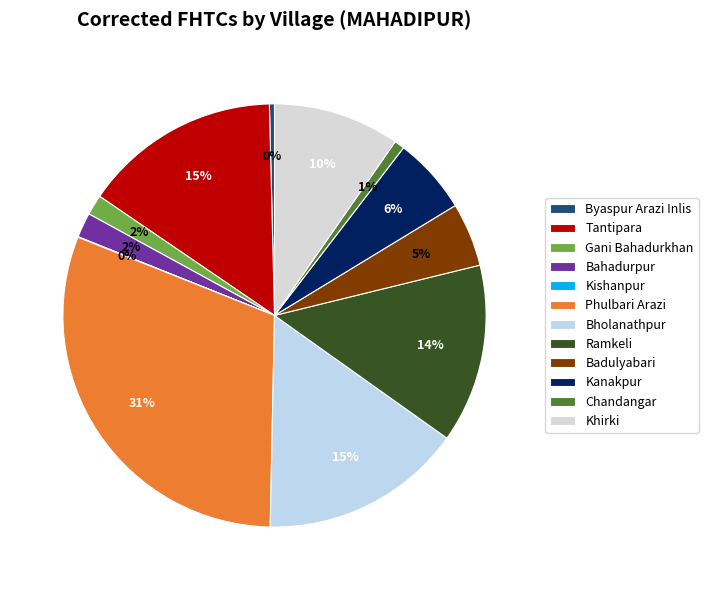

Is there a majority slice in this chart?

No